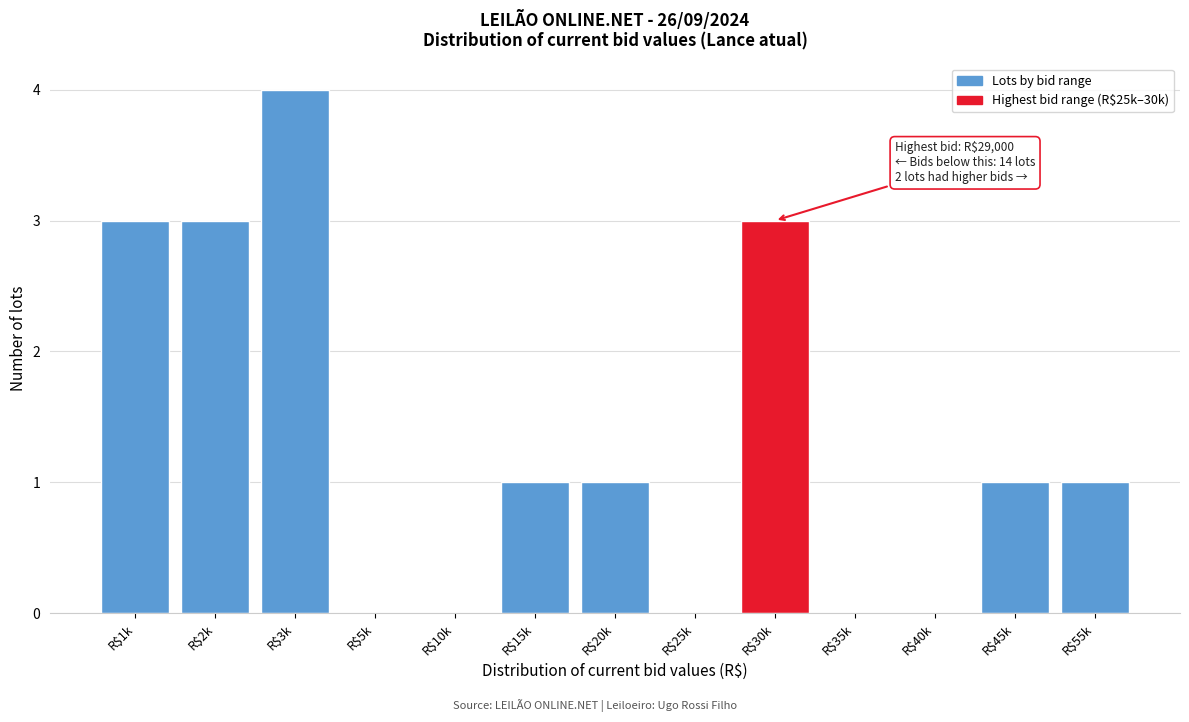

What is the sum of all values?

17